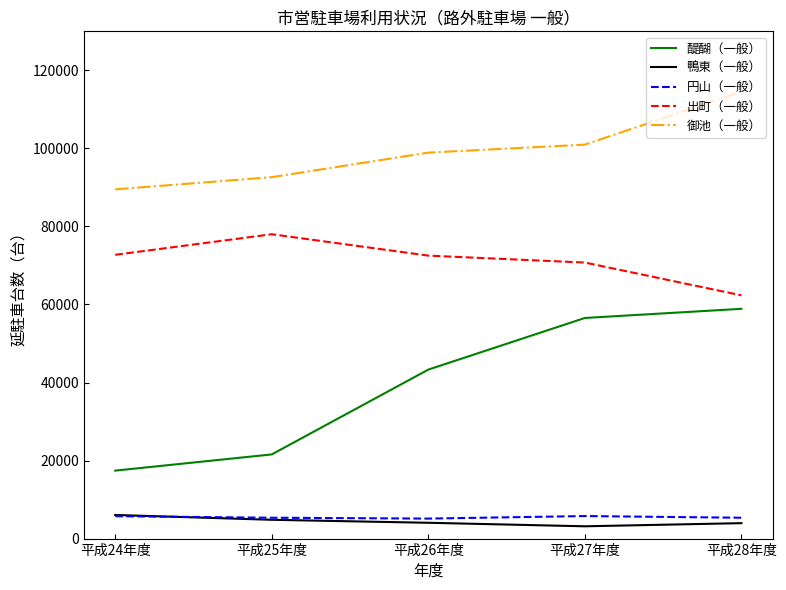

True or false: 出町（一般） and 御池（一般） intersect in this chart.

False